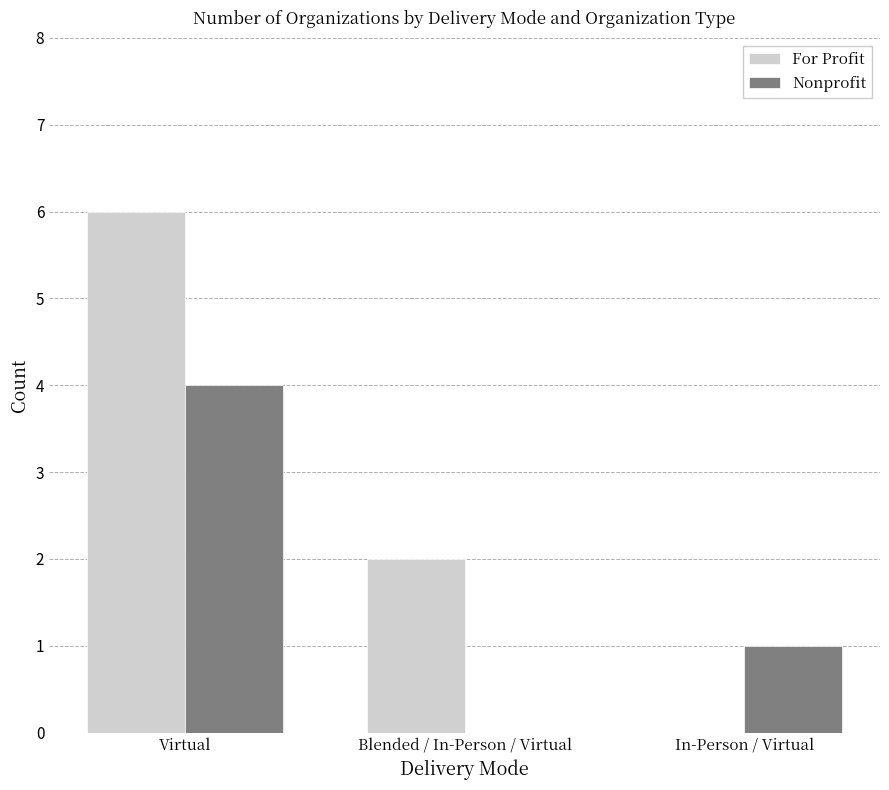

True or false: Nonprofit has a value of 0 at Blended / In-Person / Virtual.

True